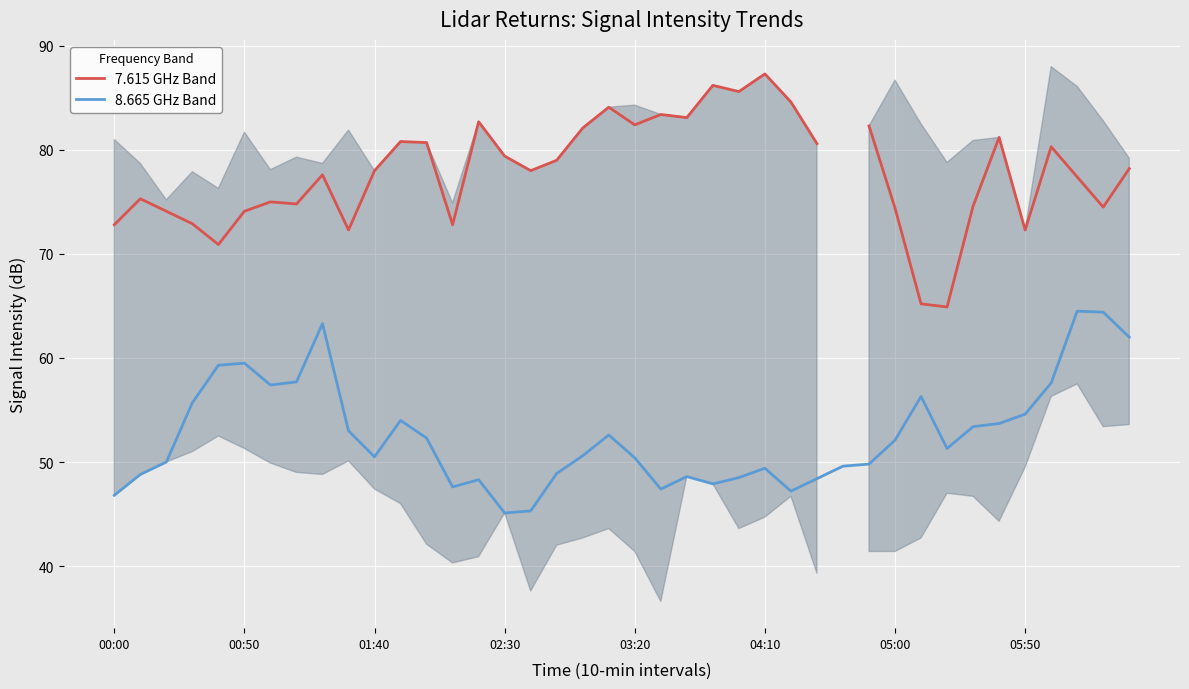

At which label is 8.665 GHz Band closest to 54?

11